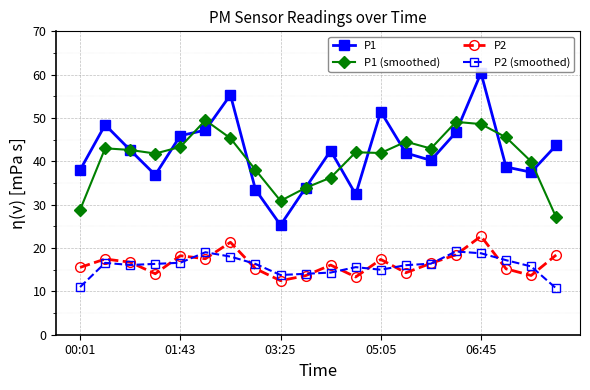

How many distinct data groups are displayed?

4